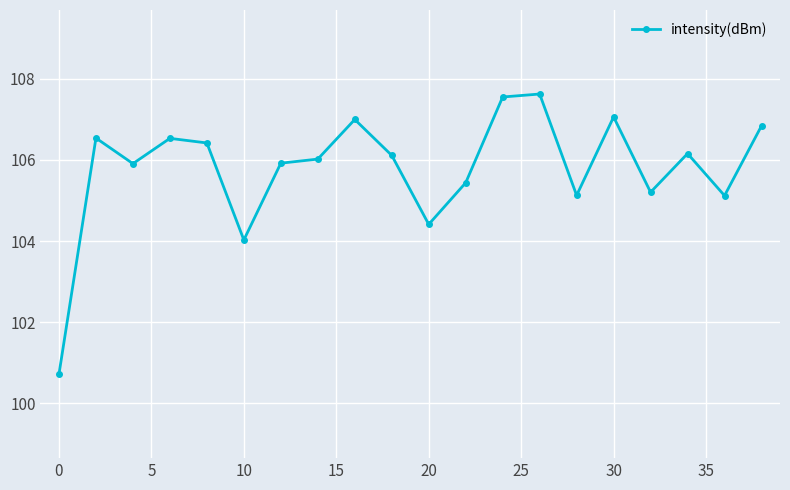

What is the greatest value displayed?

107.6